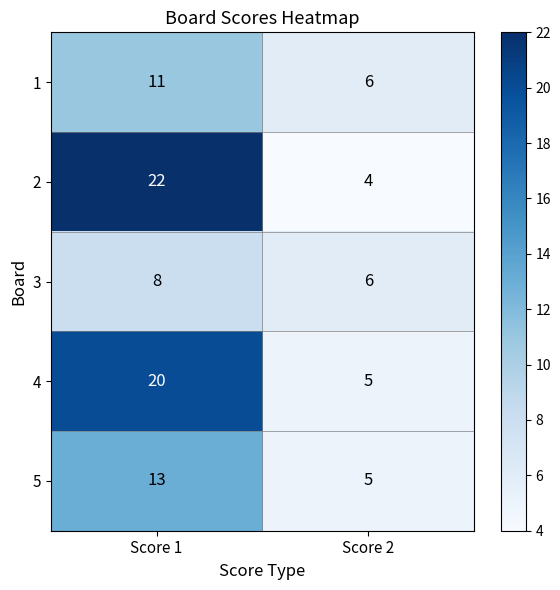

How many categories are shown in the chart?

2